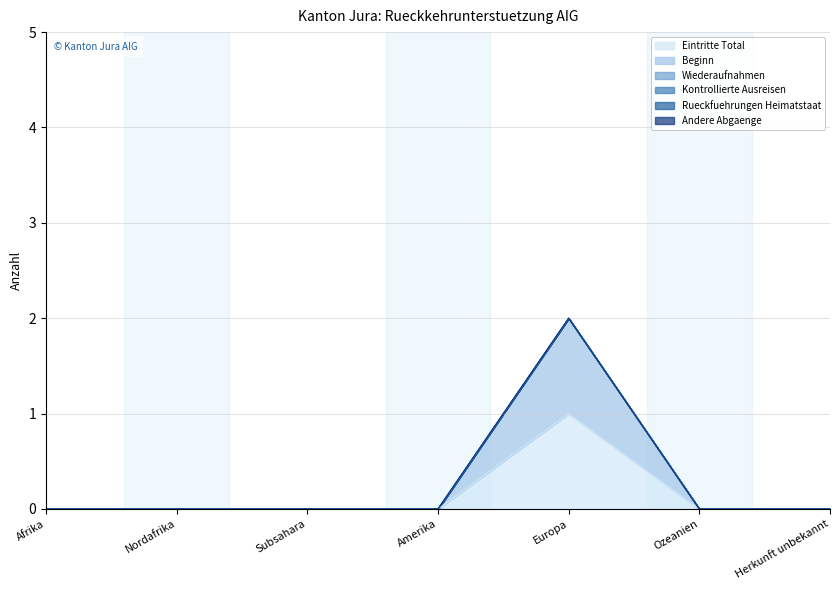

At which label is Rueckfuehrungen Heimatstaat closest to 0?

Afrika